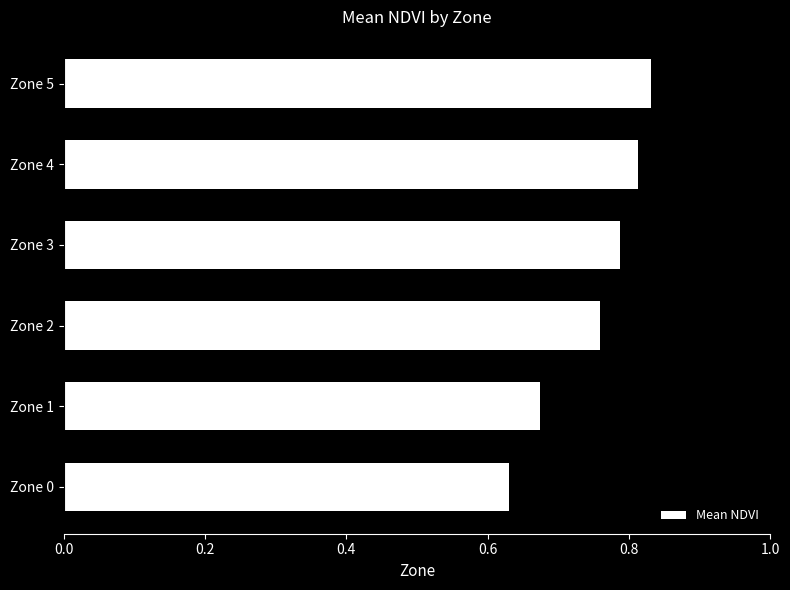

Does the chart contain stacked bars?

No